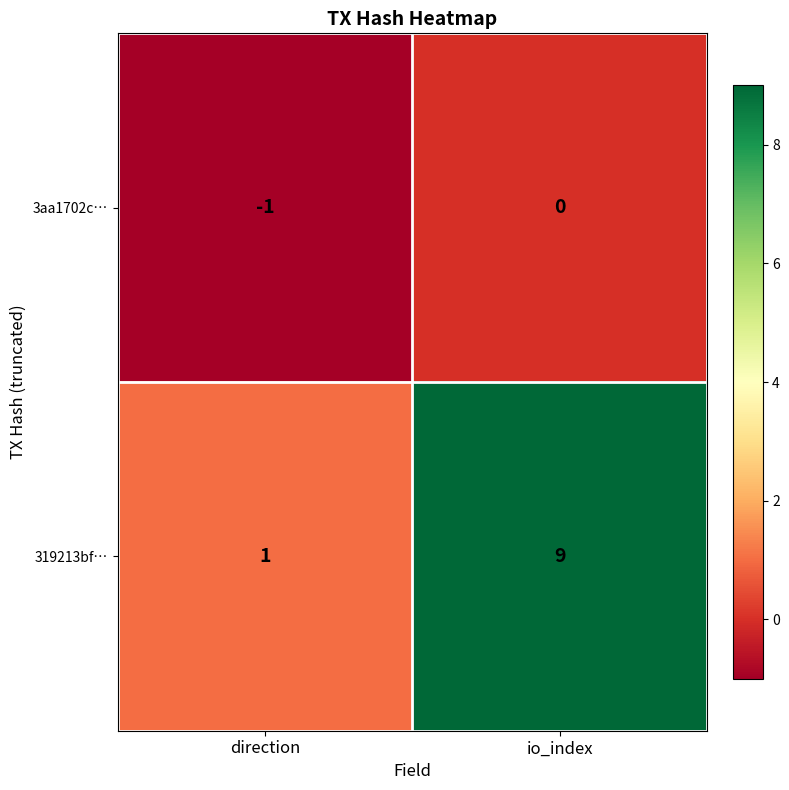

Which series has the largest total across all categories?

319213bf…